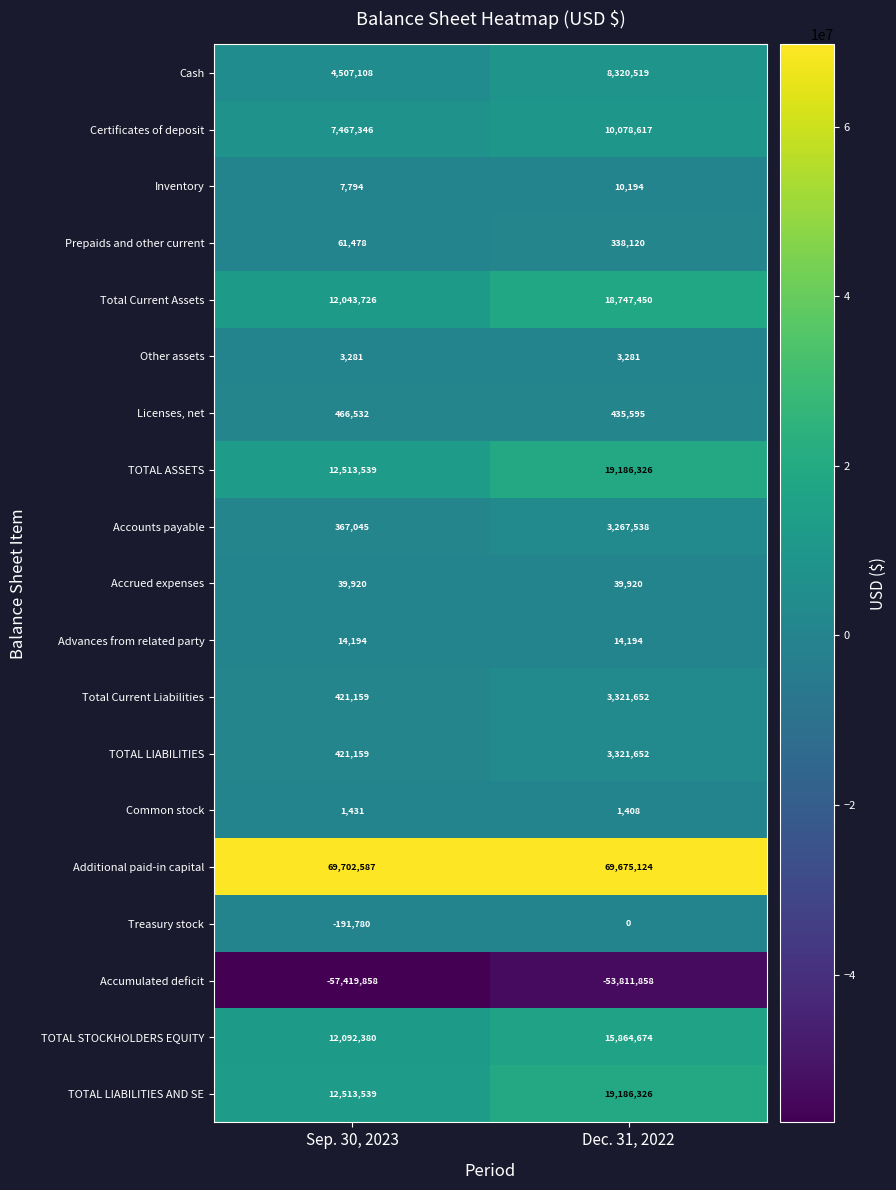

Which series has the largest total across all categories?

Additional paid-in capital